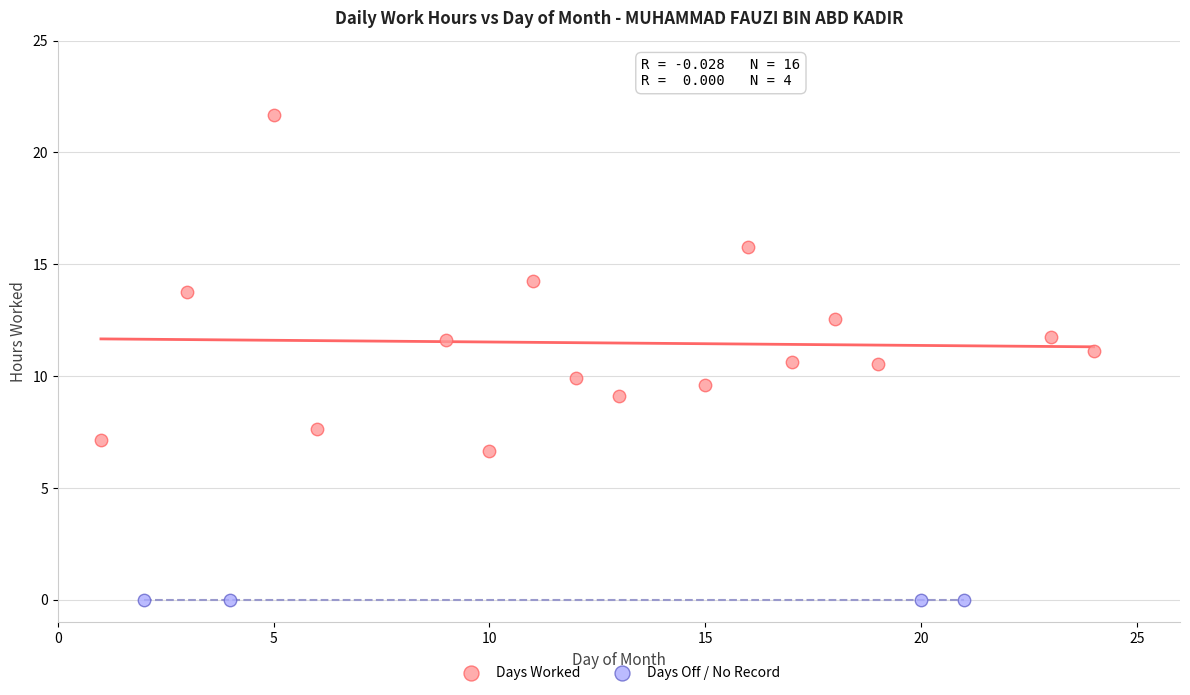

Which series reaches the minimum Y coordinate?

Days Off / No Record